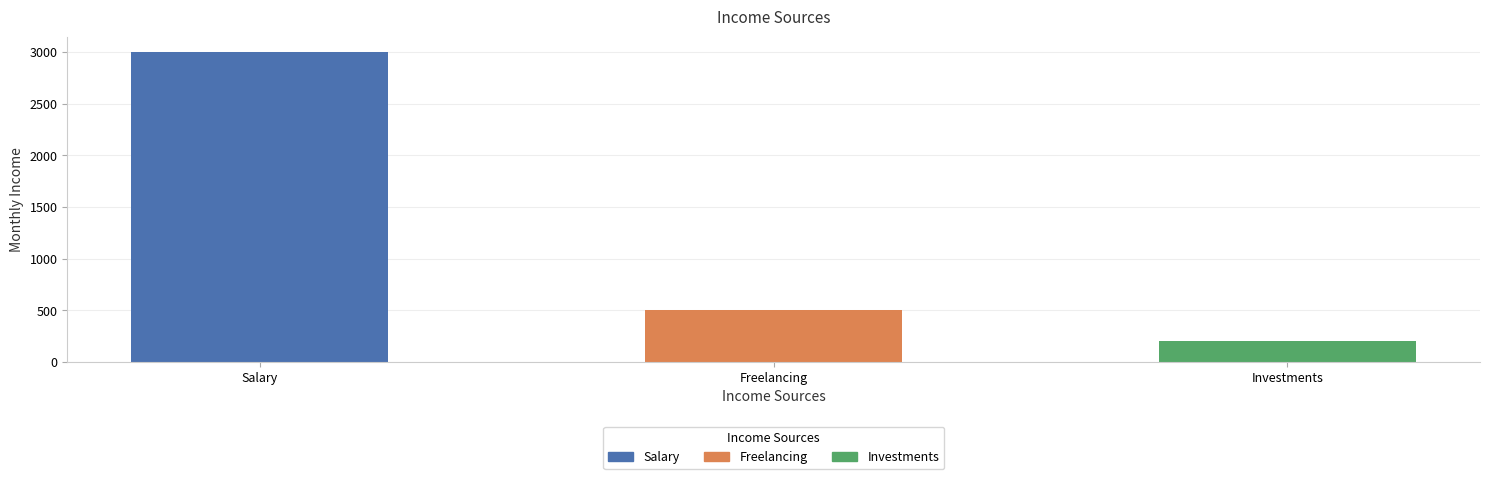

What is the label of the 3rd bar from the right?

Salary